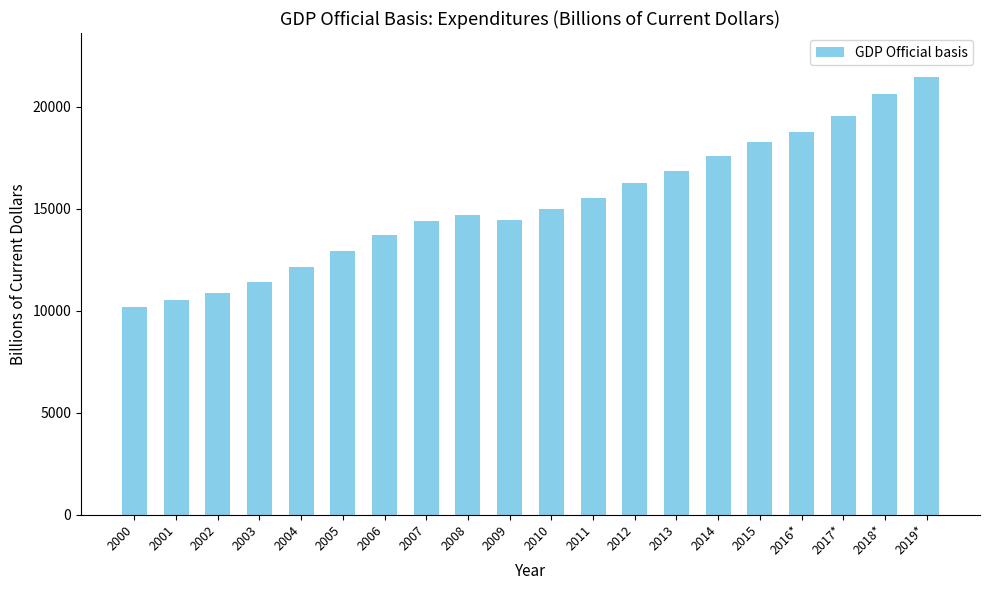

What is the approximate value at 2008?

14709.1